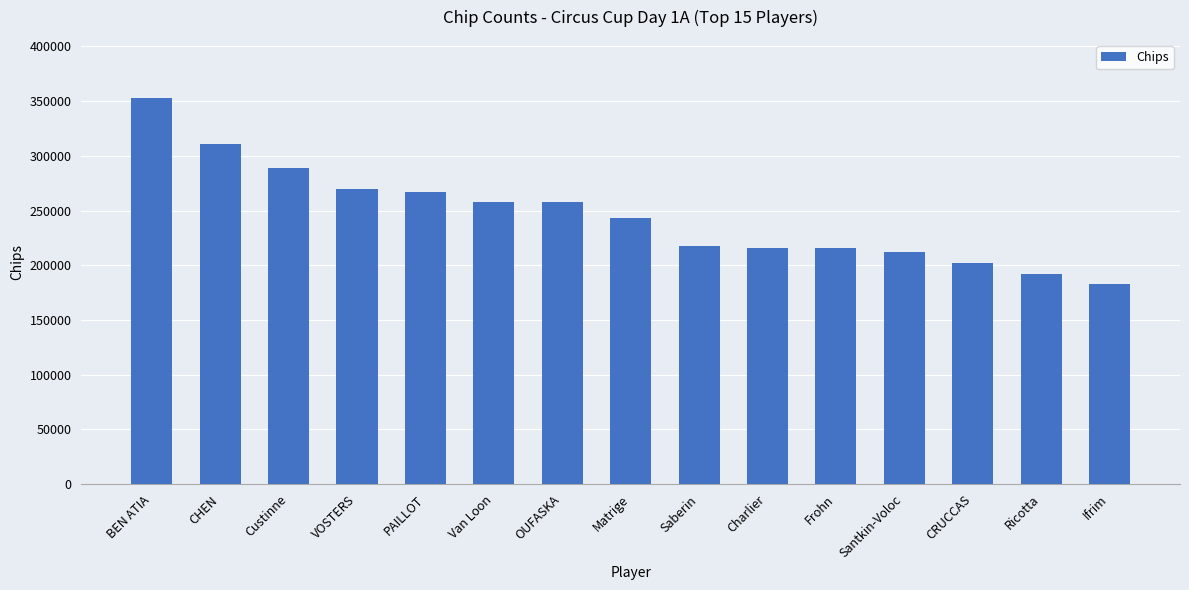

What is the difference between the maximum and second lowest values?

161000